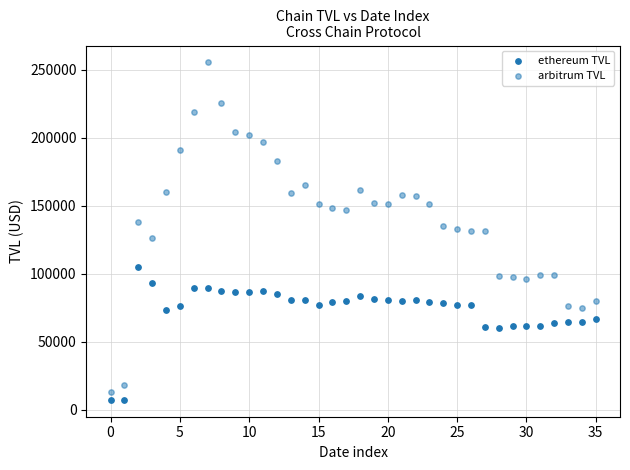

Count the number of points in this scatter plot.

72